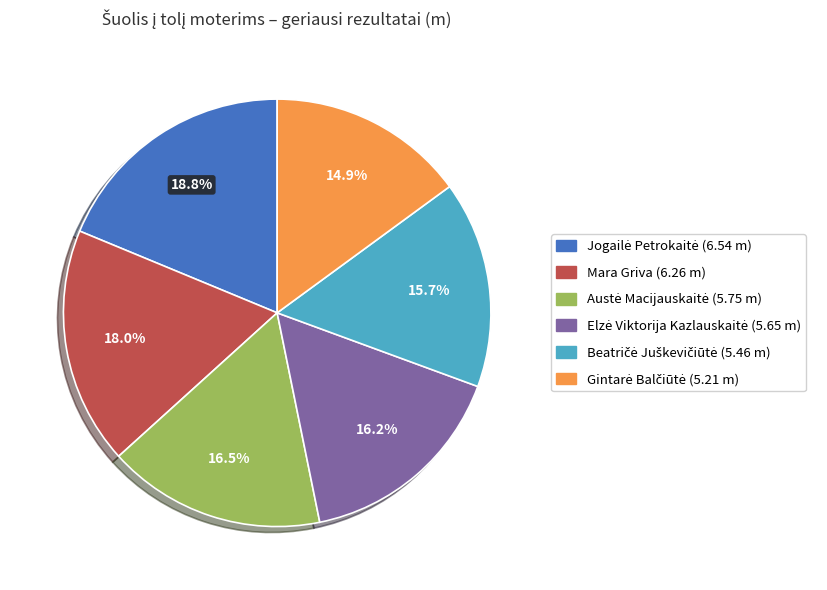

Does Mara Griva account for over 50% of the chart?

No